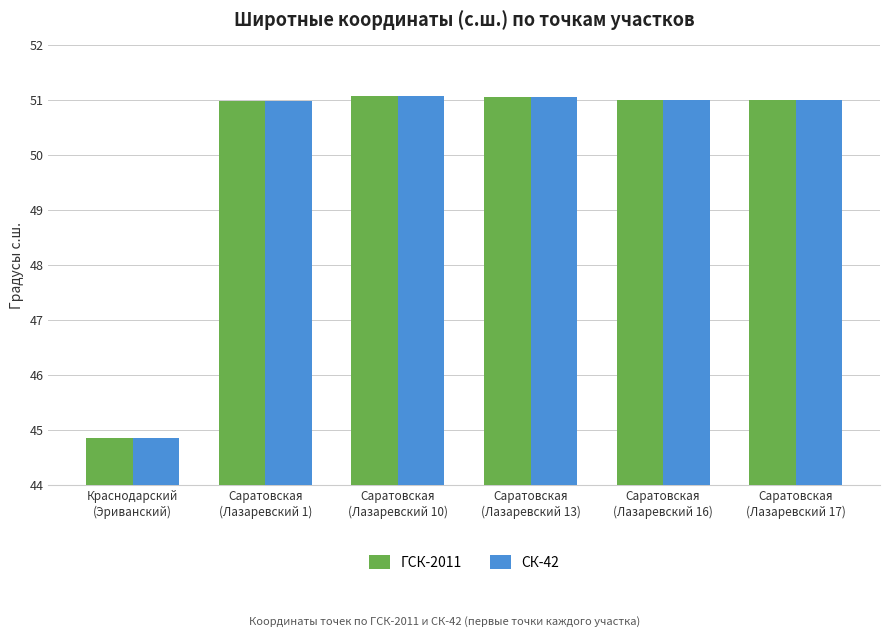

At how many categories does at least one series exceed 49?

5